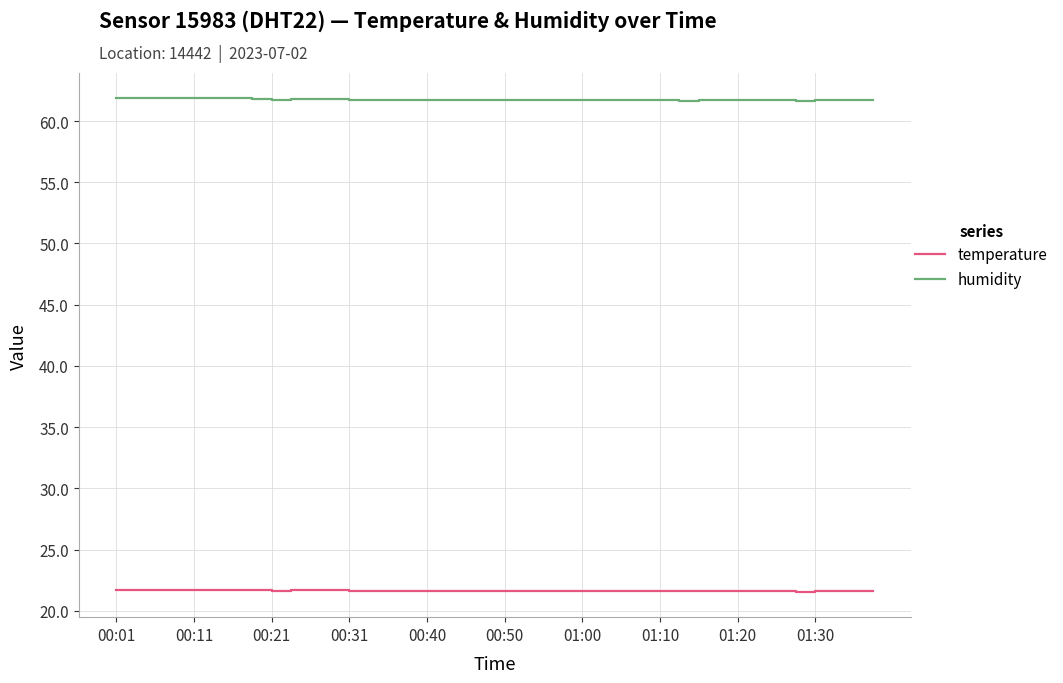

True or false: temperature and humidity cross at least once.

False